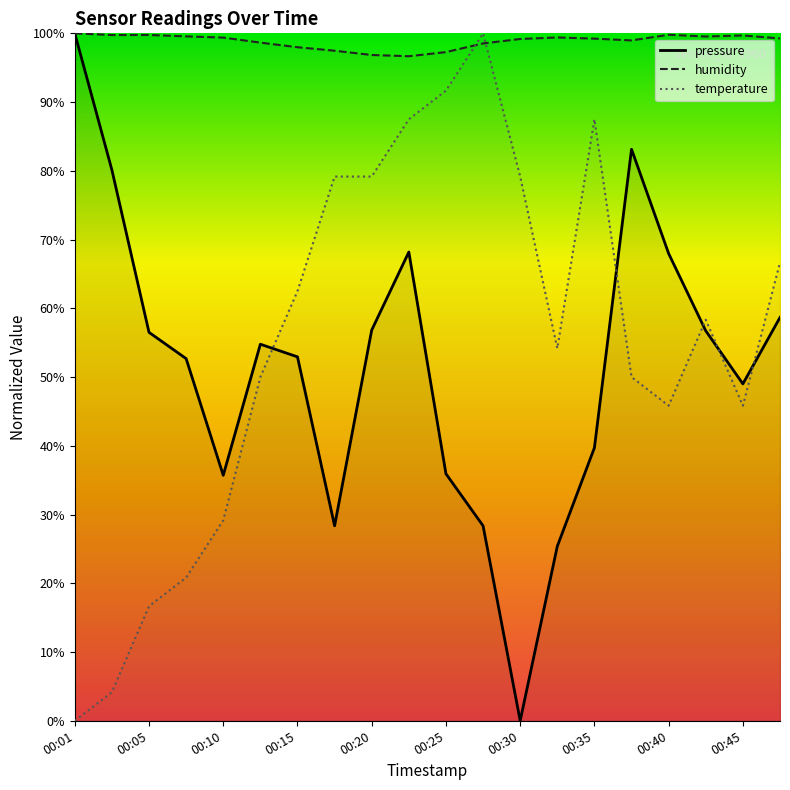

Which series ends up on top after the final intersection of pressure and temperature?

temperature